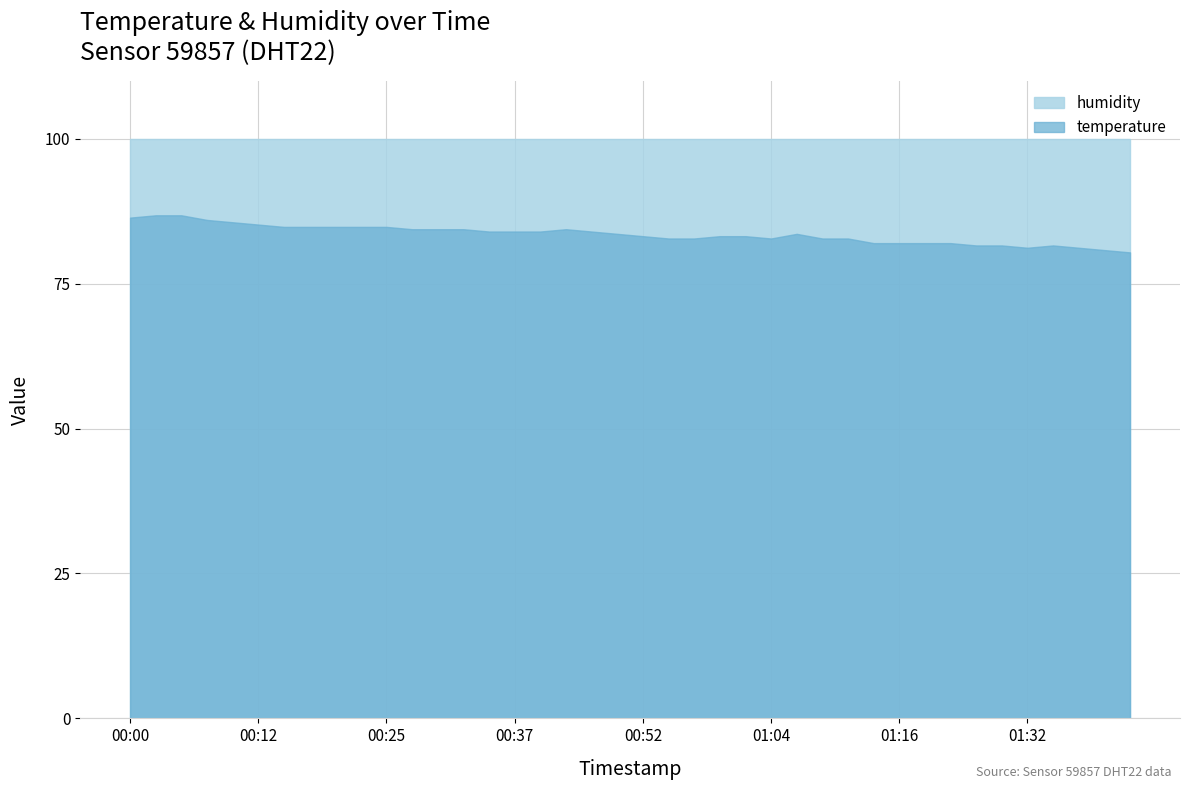

How many lines are shown in the chart?

2